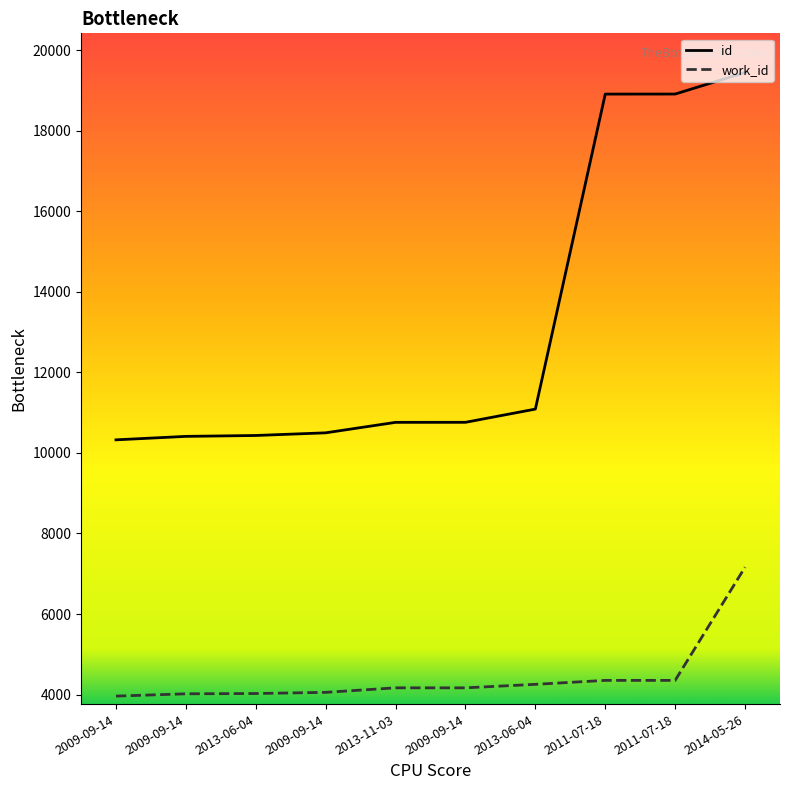

The id series shows 10758 at 2013-11-03. True or false?

True